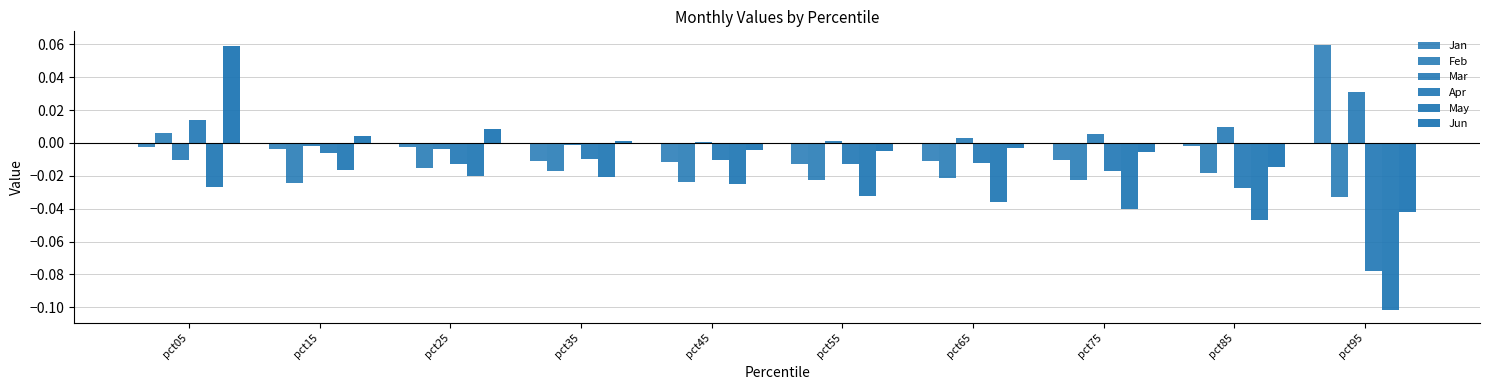

Does the chart contain any negative values?

Yes